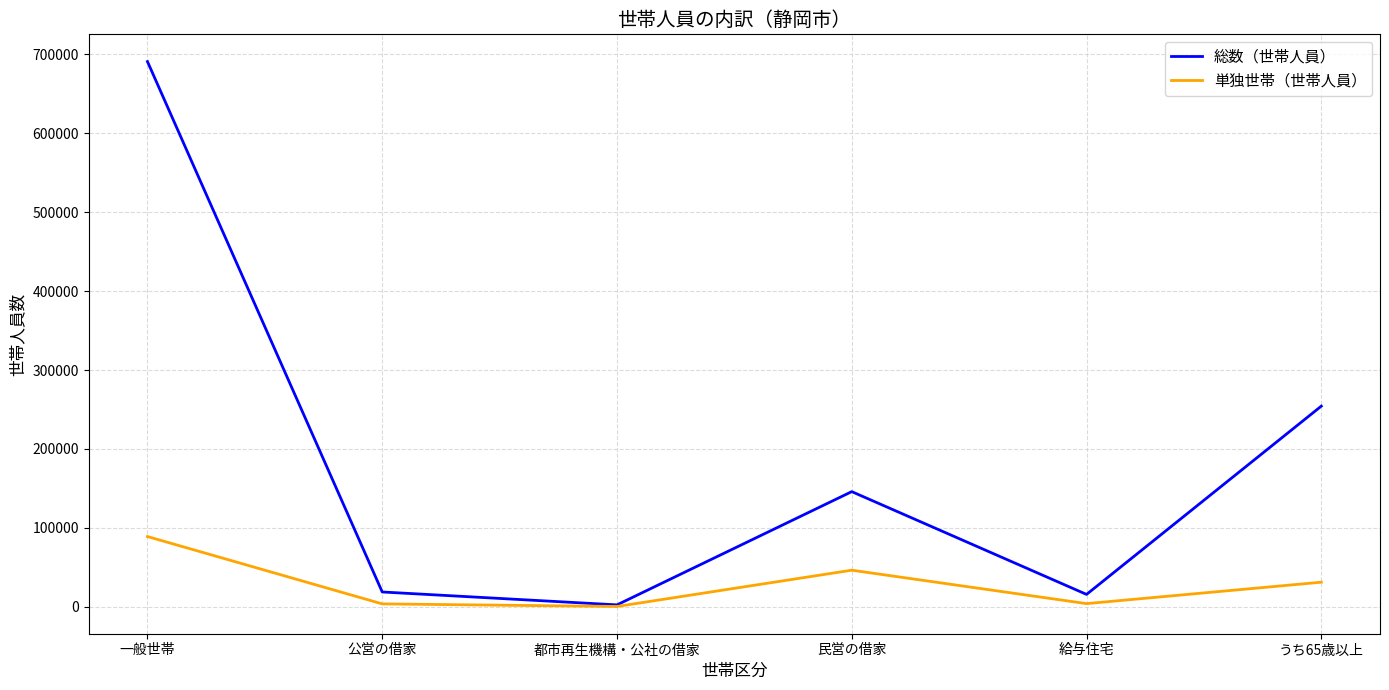

How many interior local peaks does the 総数（世帯人員） series have?

1